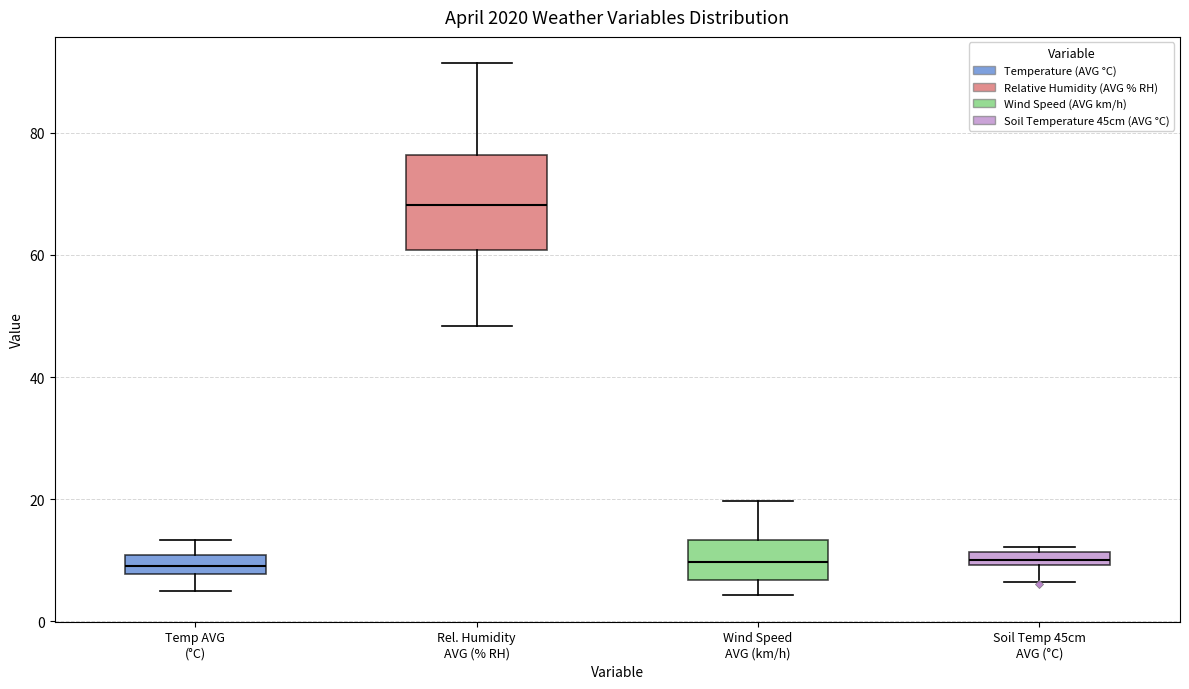

Which box is the tallest, from its lower edge to its upper edge?

Rel. Humidity AVG (% RH)